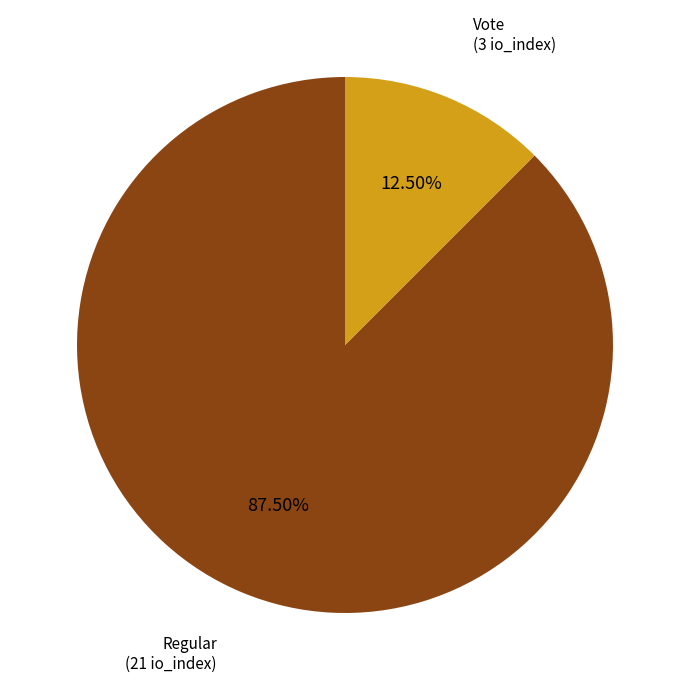

Does any single category account for the majority?

Yes